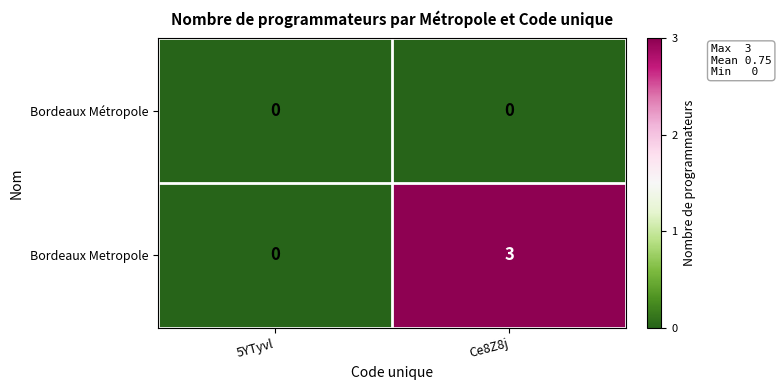

Reading left to right, list all the values displayed in this chart.

Bordeaux Métropole: 0	0
Bordeaux Metropole: 0	3